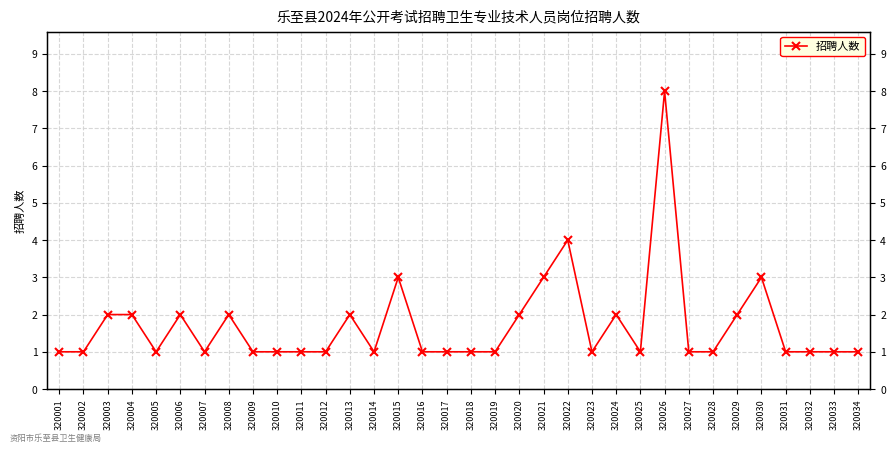

What is the value of the 3rd point from the left?

2